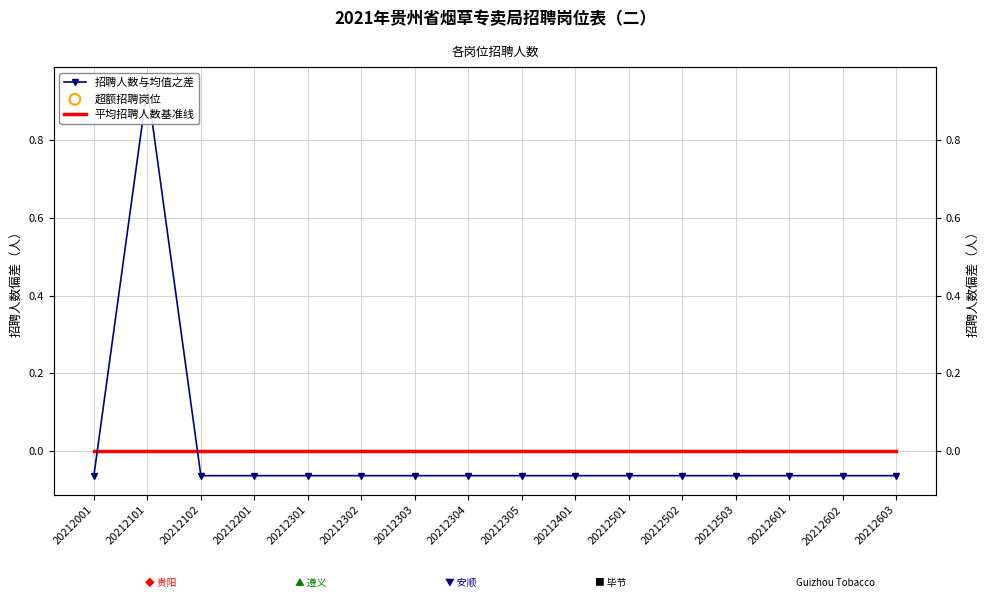

Which has a higher value, 20212101 or 20212303?

20212101